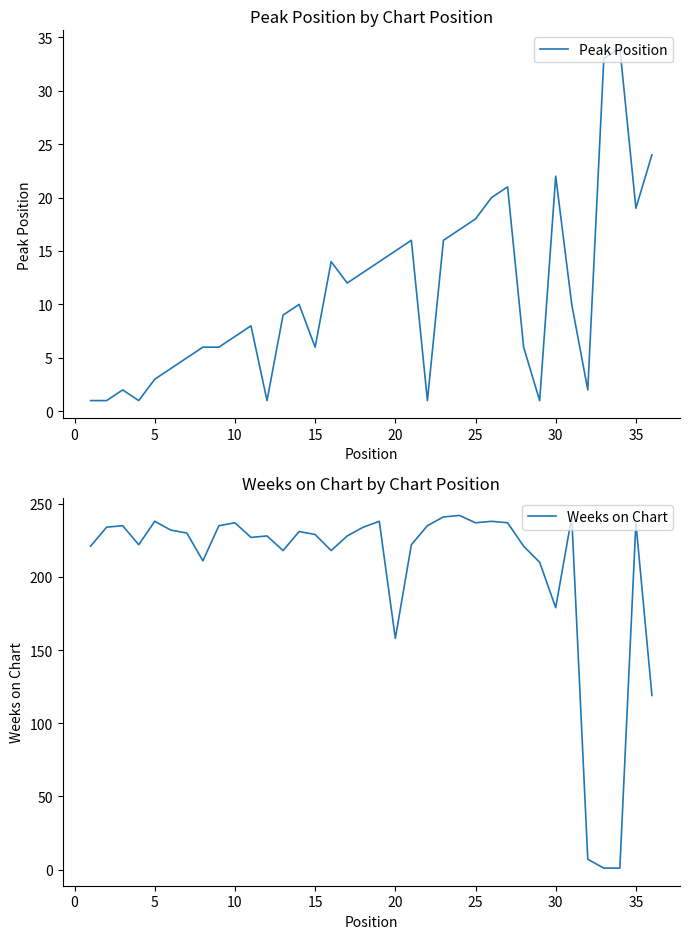

What is the average value of the Peak Position series?

11